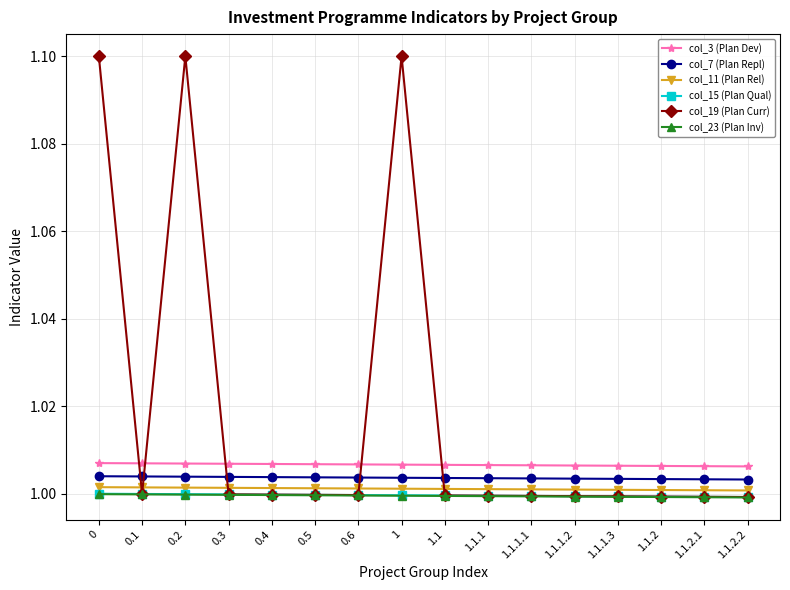

Which series has the widest spread of values?

col_19 (Plan Curr)